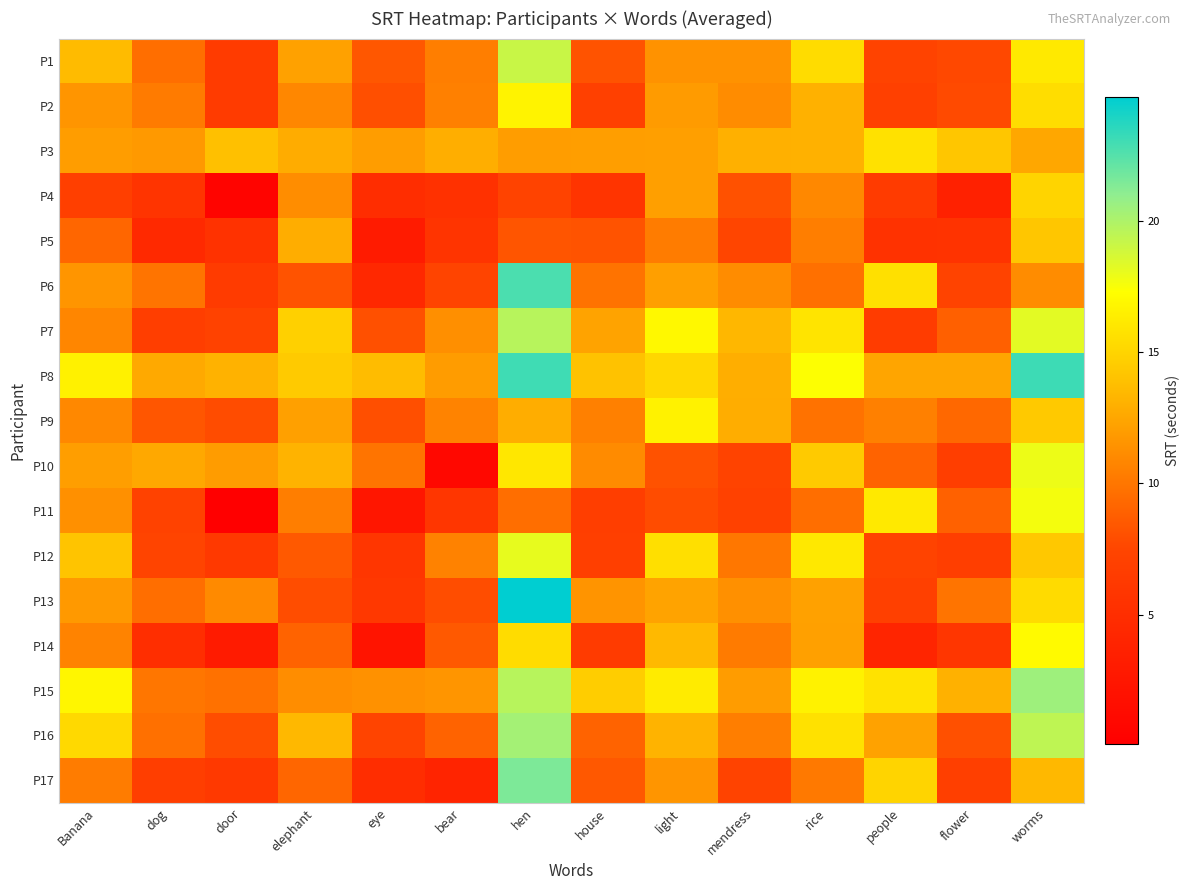

Which series has the largest total across all categories?

P8